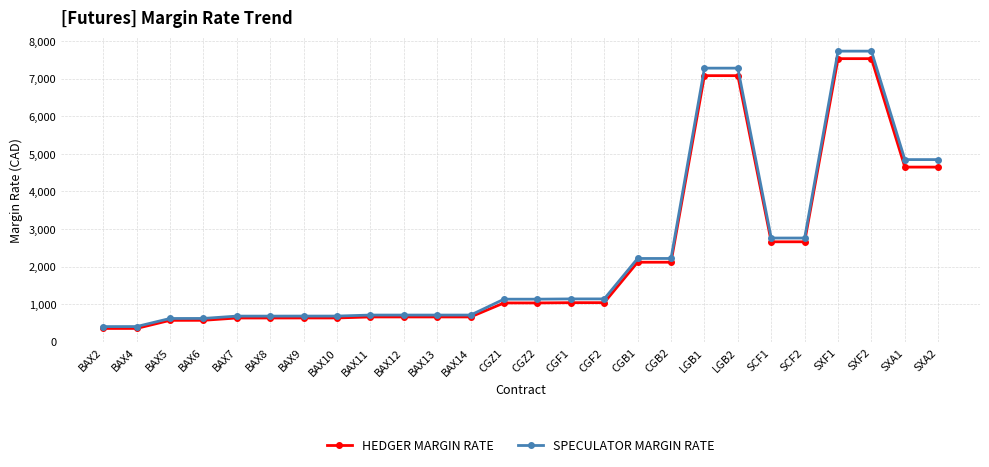

What is the lowest value of the SPECULATOR MARGIN RATE series?

401